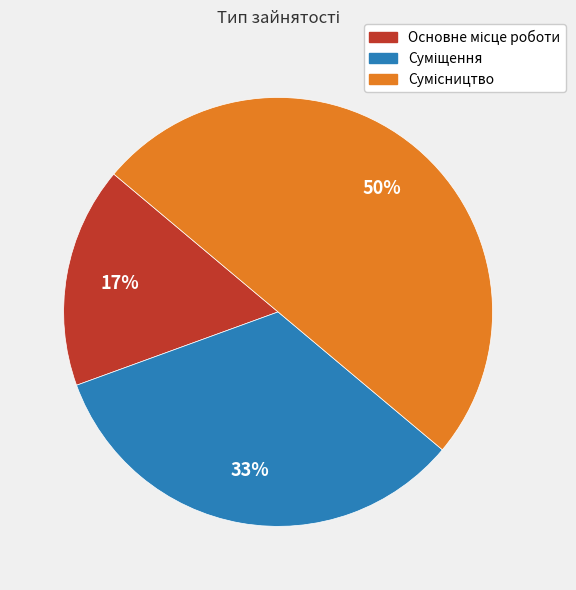

To the nearest percent, what is the difference between the largest and smallest slice percentages?

33%